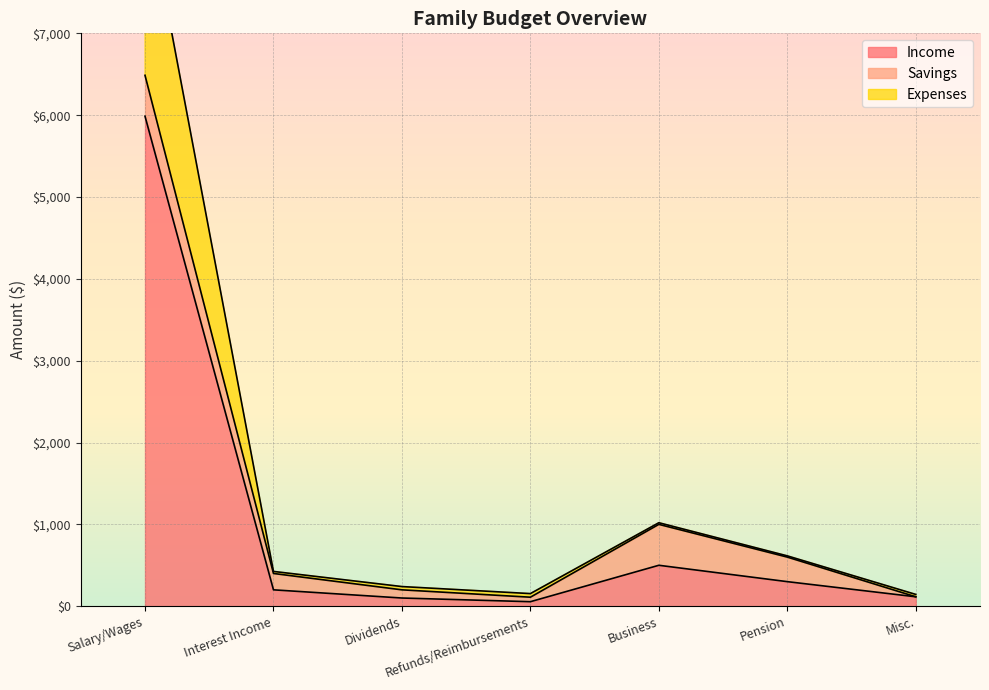

What is the value of the Income point at the 5th from the left?

500